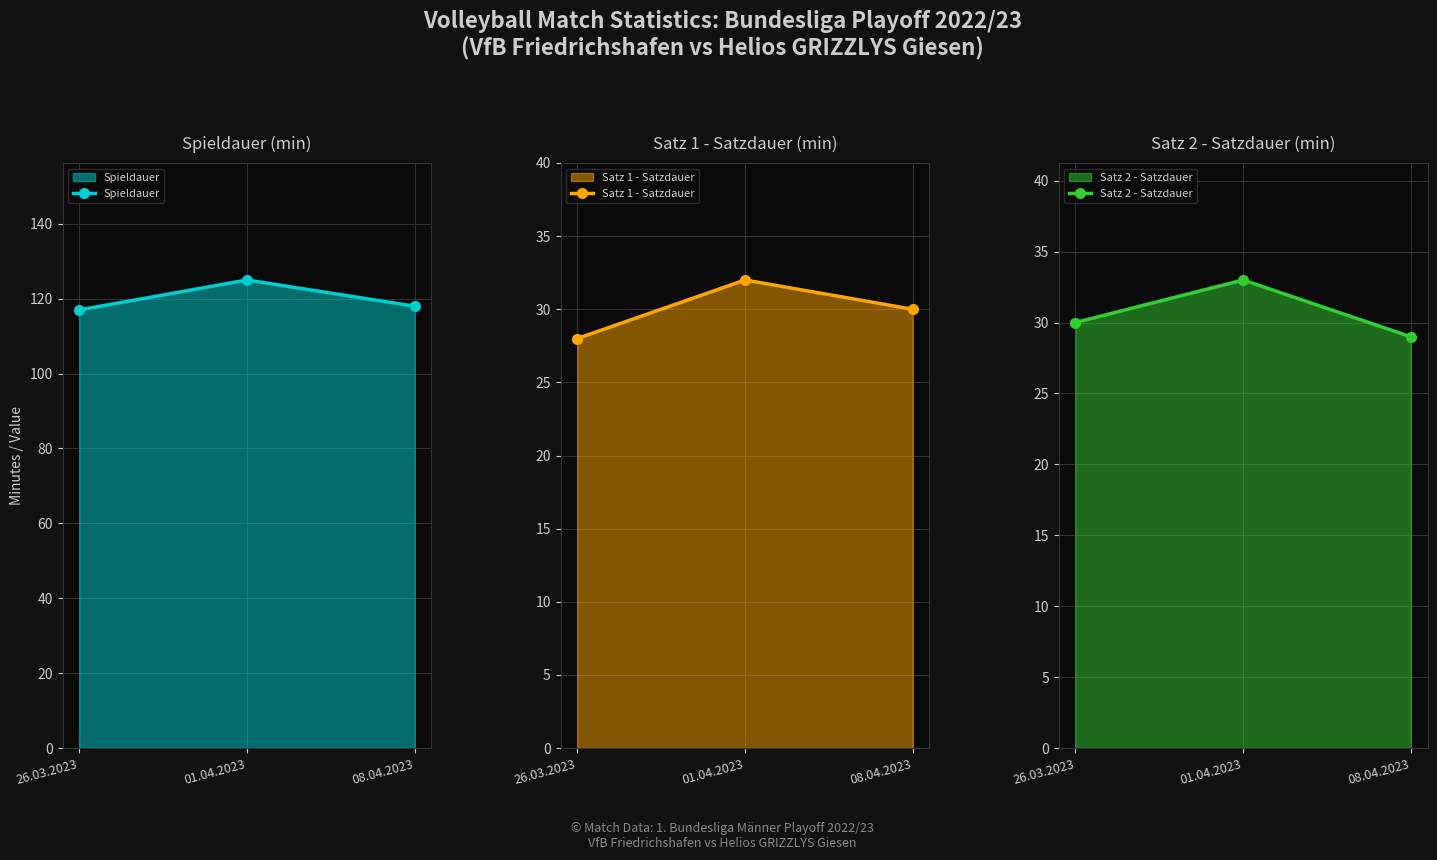

What are all the series names shown in the legend?

Spieldauer, Satz 1 - Satzdauer, Satz 2 - Satzdauer